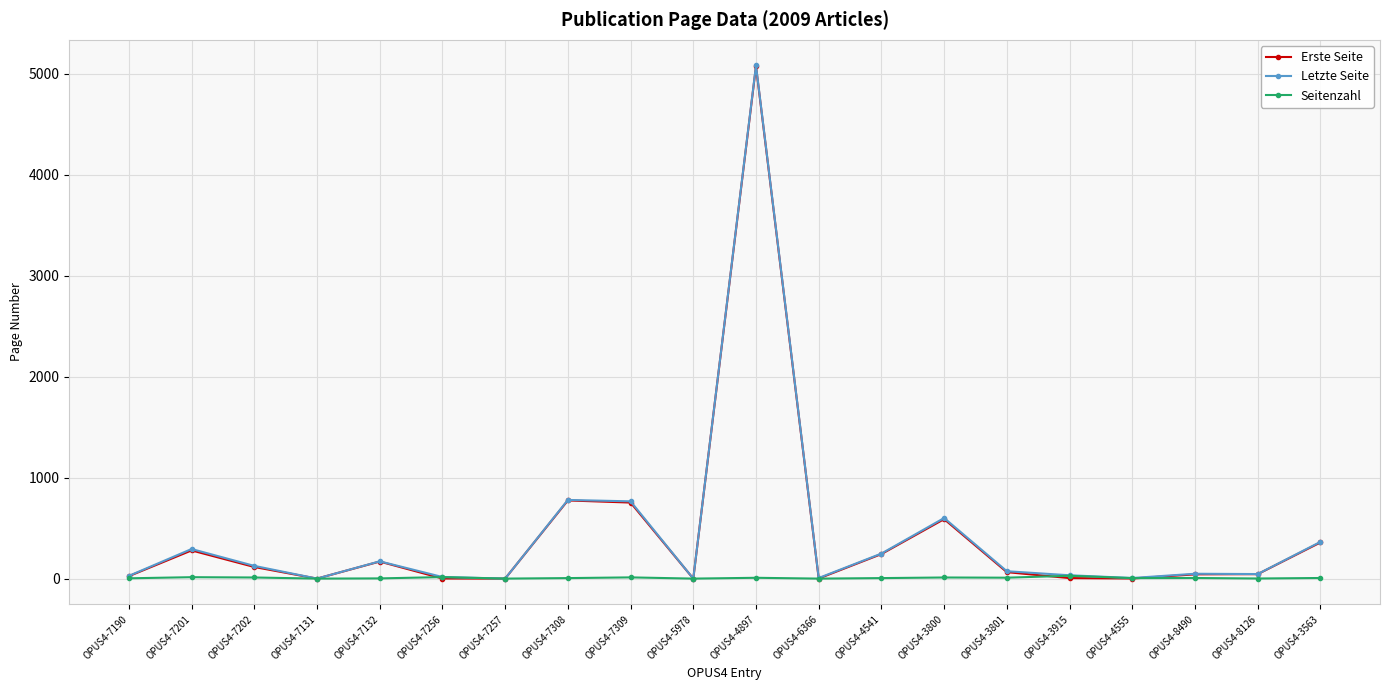

How many data points does each series have?

20